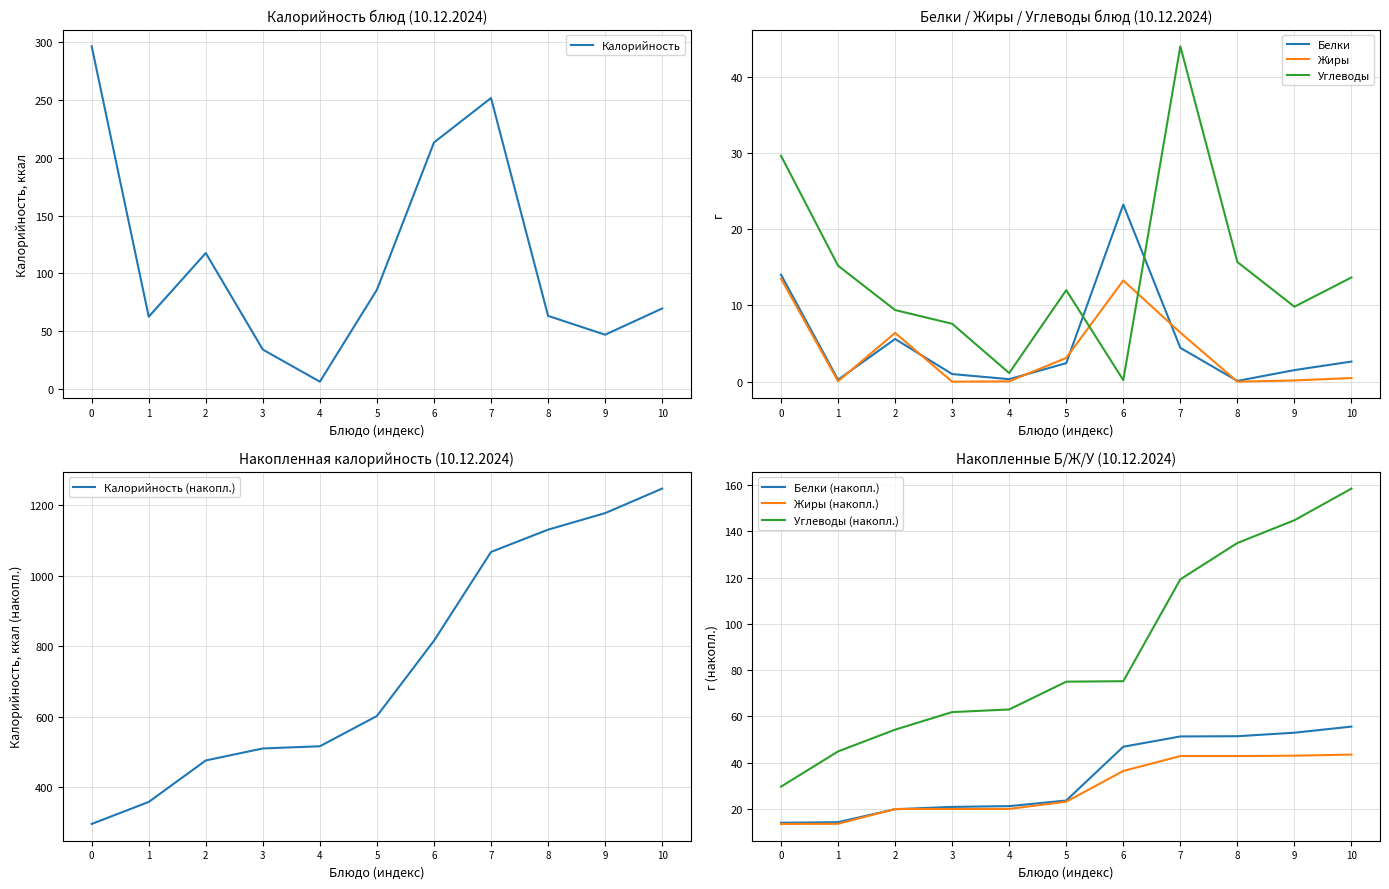

What is the difference between the maximum and second lowest values in the Калорийность series?

262.6